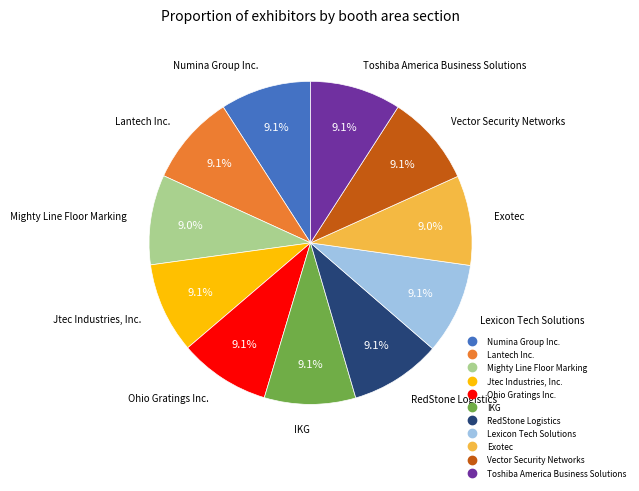

Is Jtec Industries, Inc. the majority of the pie?

No